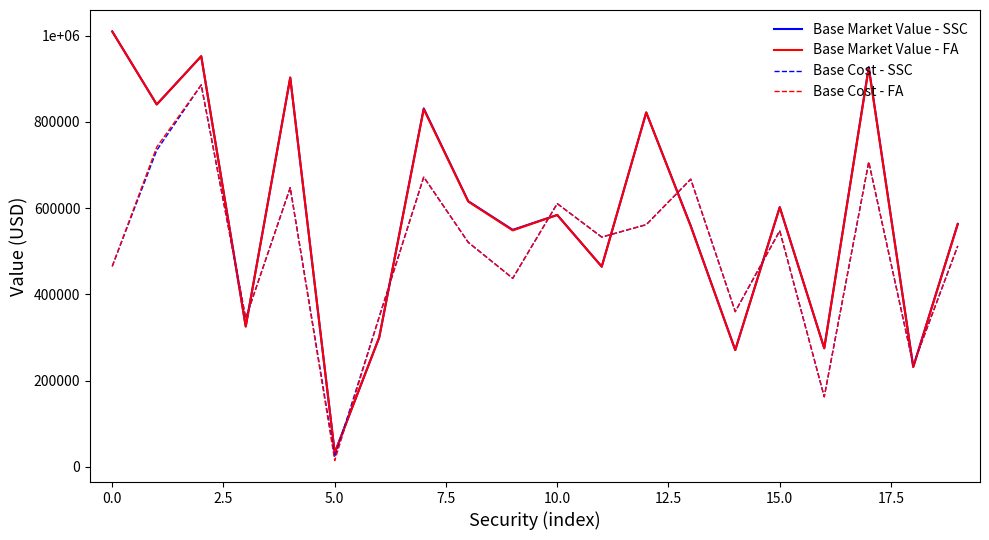

Does the chart have visible grid lines?

No